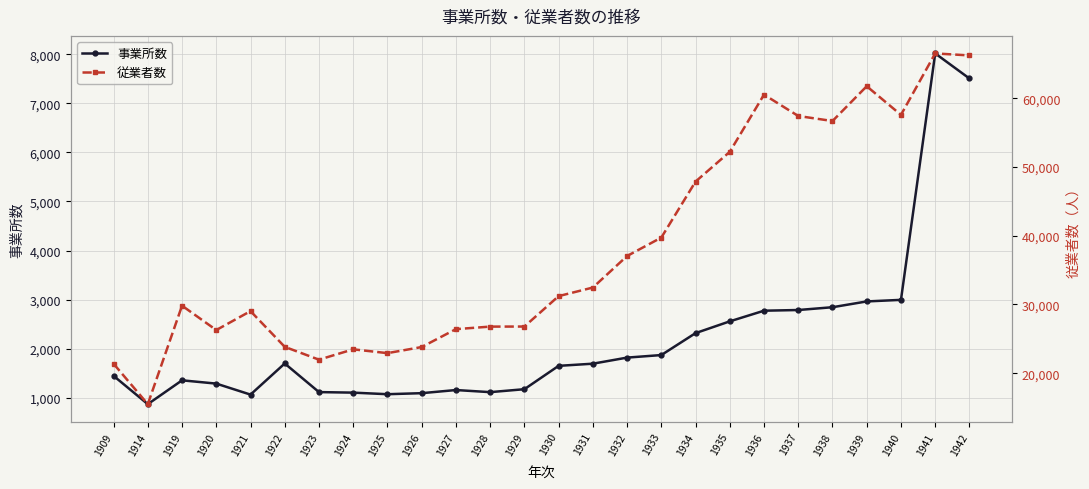

Between 1914 and 1924, which series saw the biggest shift?

従業者数